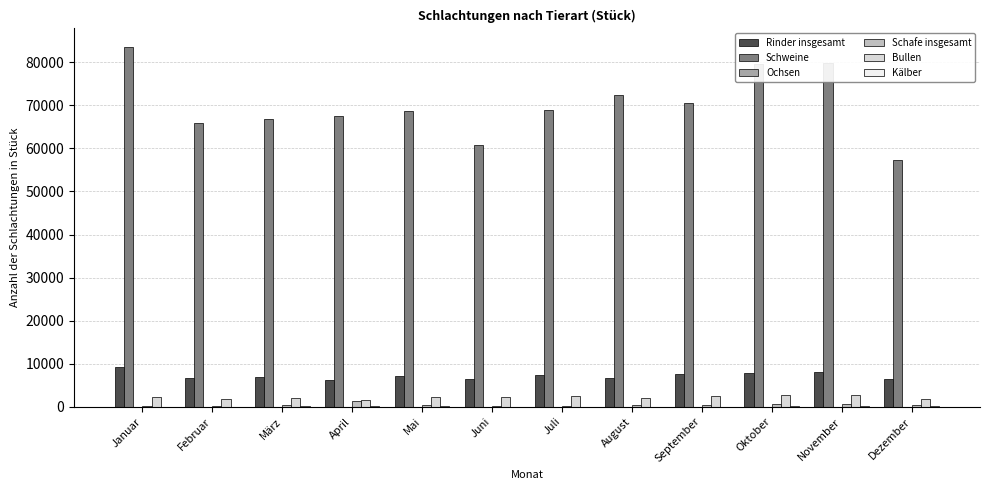

At which label does Schweine reach its peak?

Januar